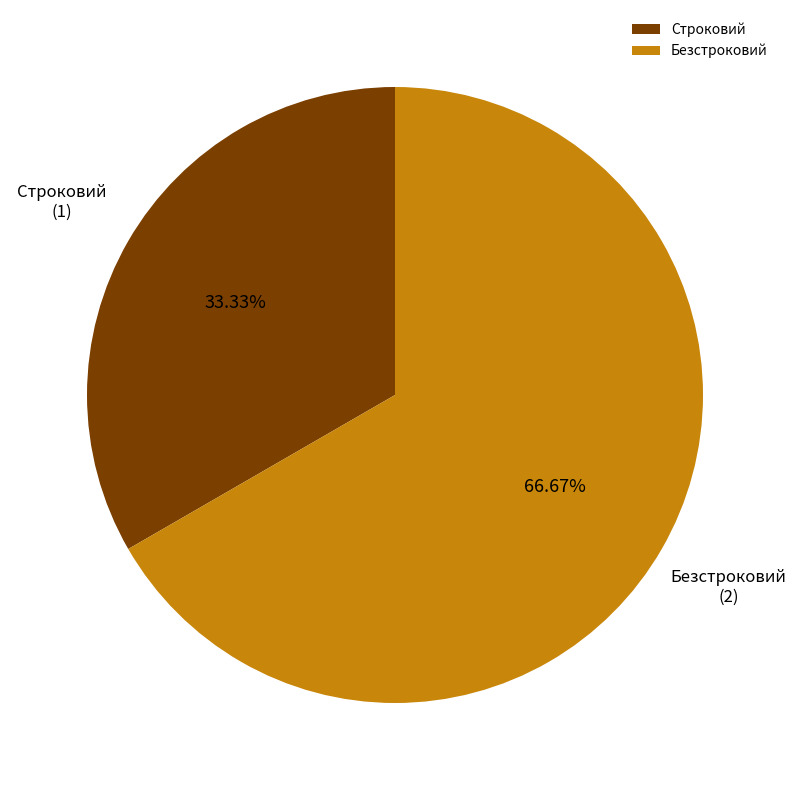

What percentage is the Строковий slice, to the nearest percent?

33%